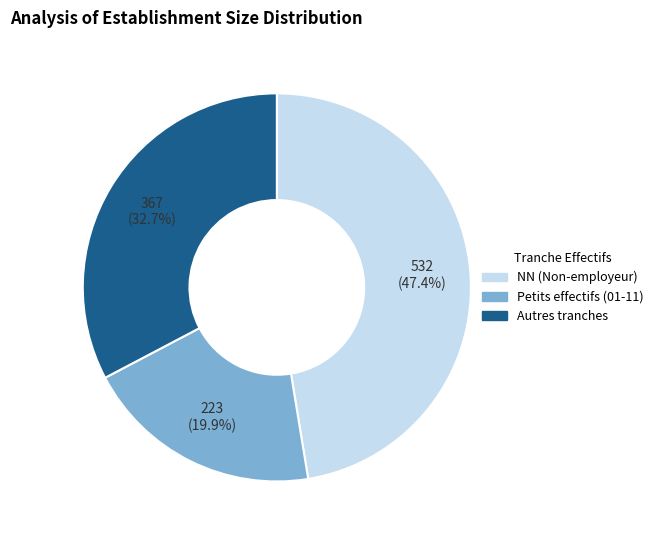

To the nearest percent, what is the average slice percentage?

33%